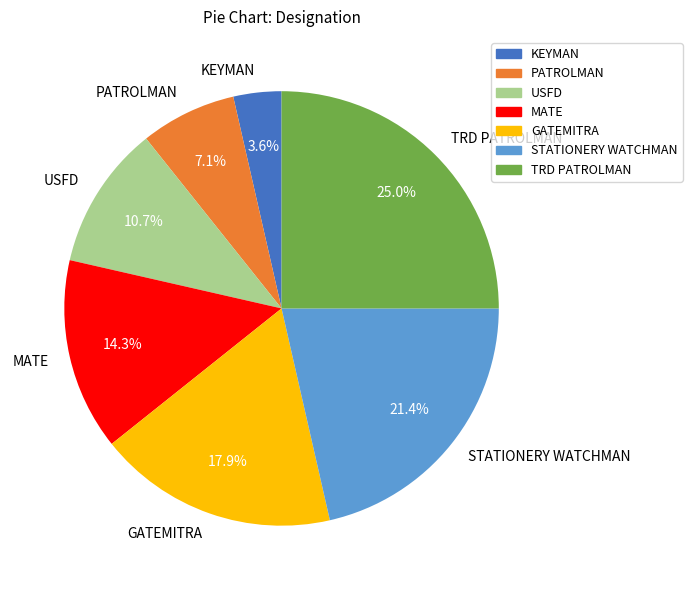

Does STATIONERY WATCHMAN account for over 50% of the chart?

No